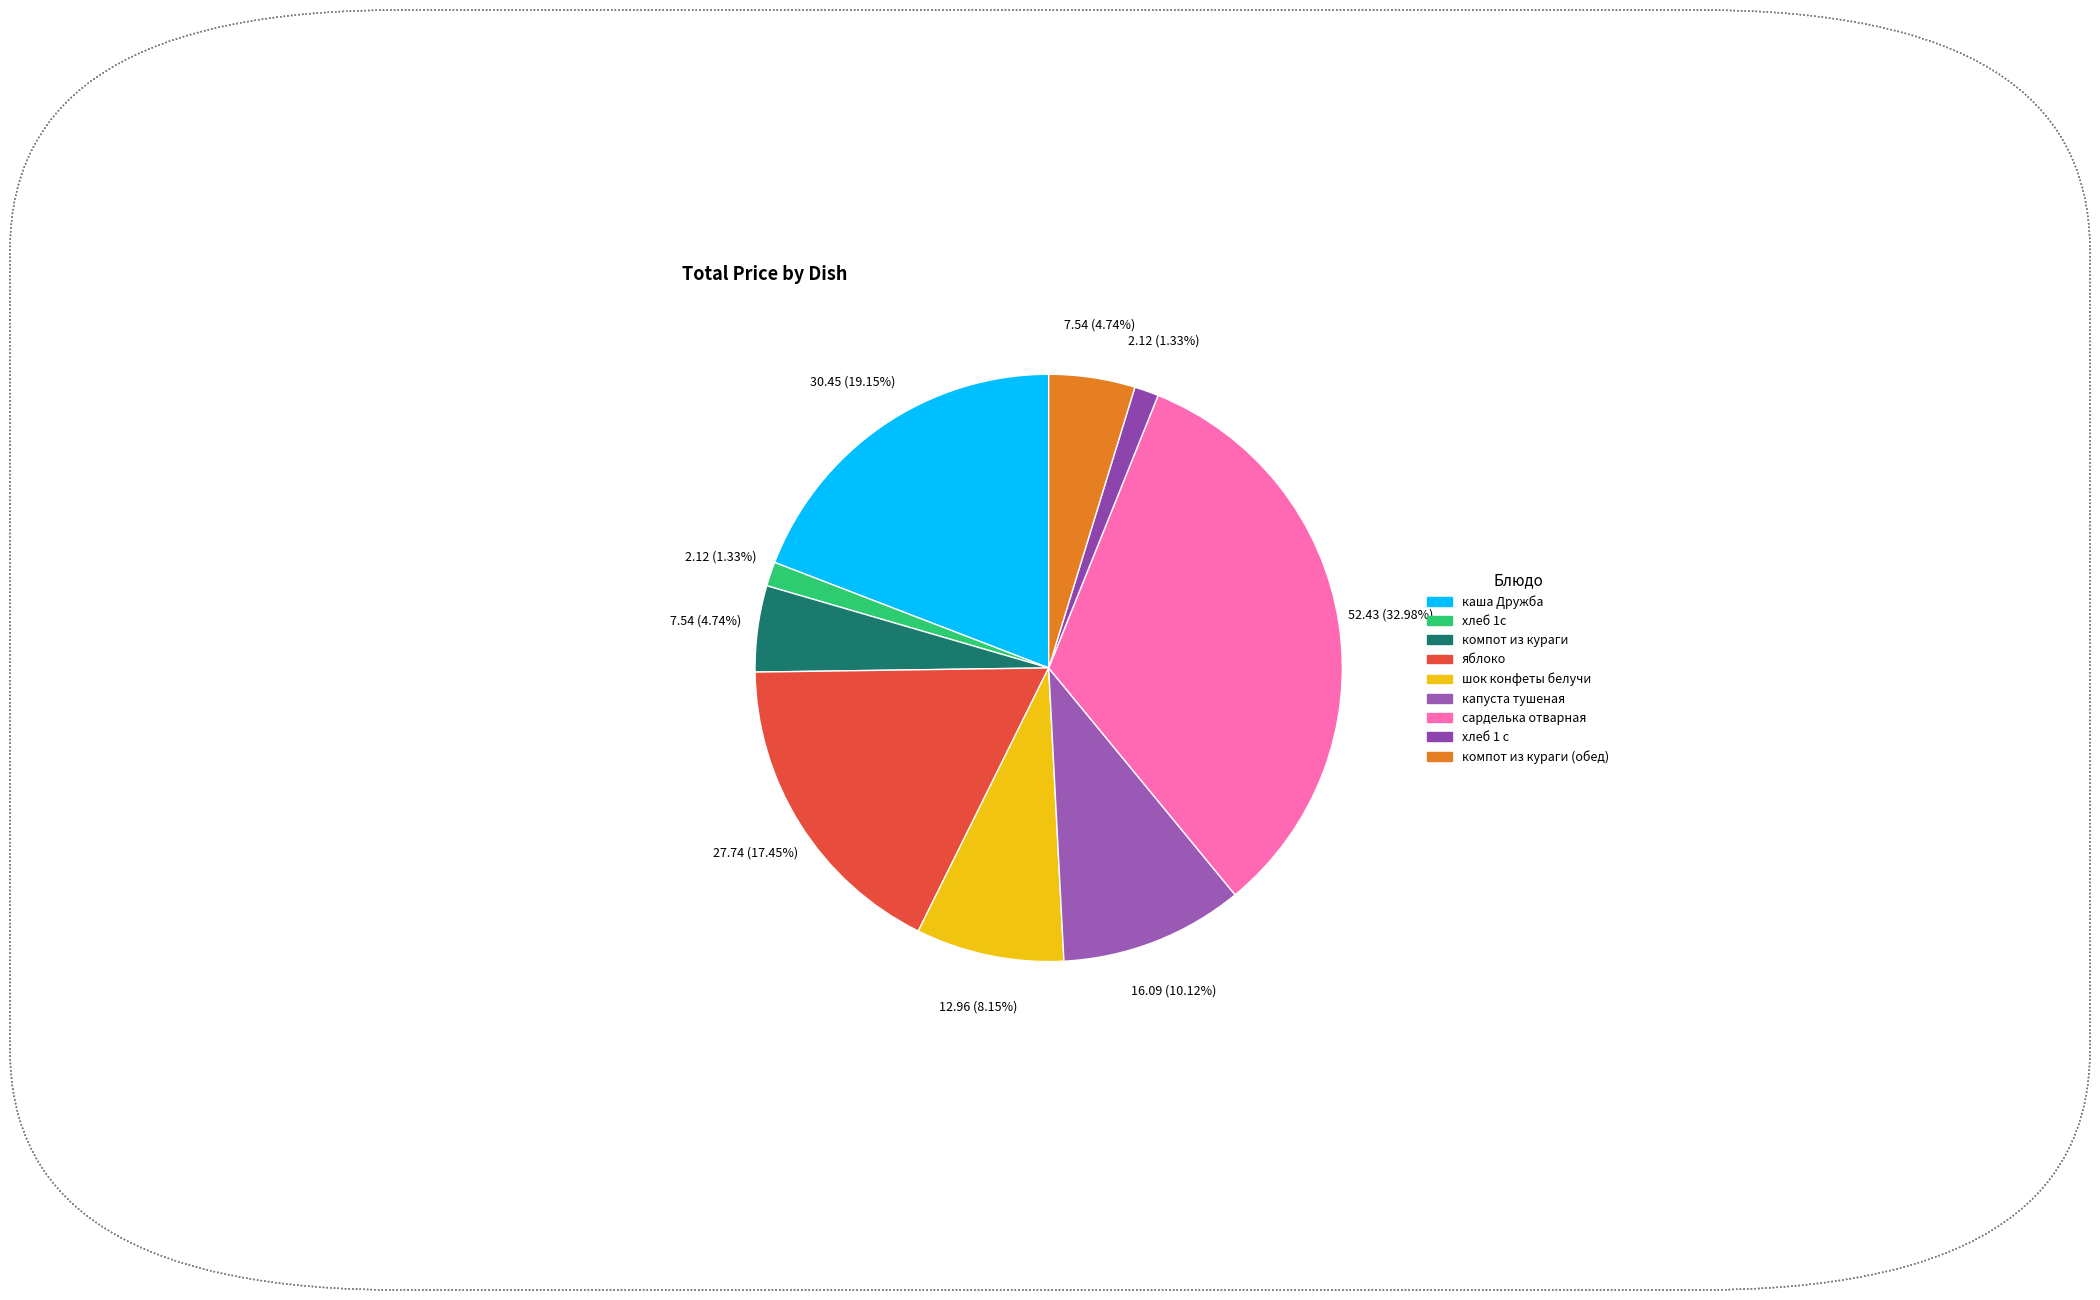

Is there any slice that represents more than half of the pie?

No